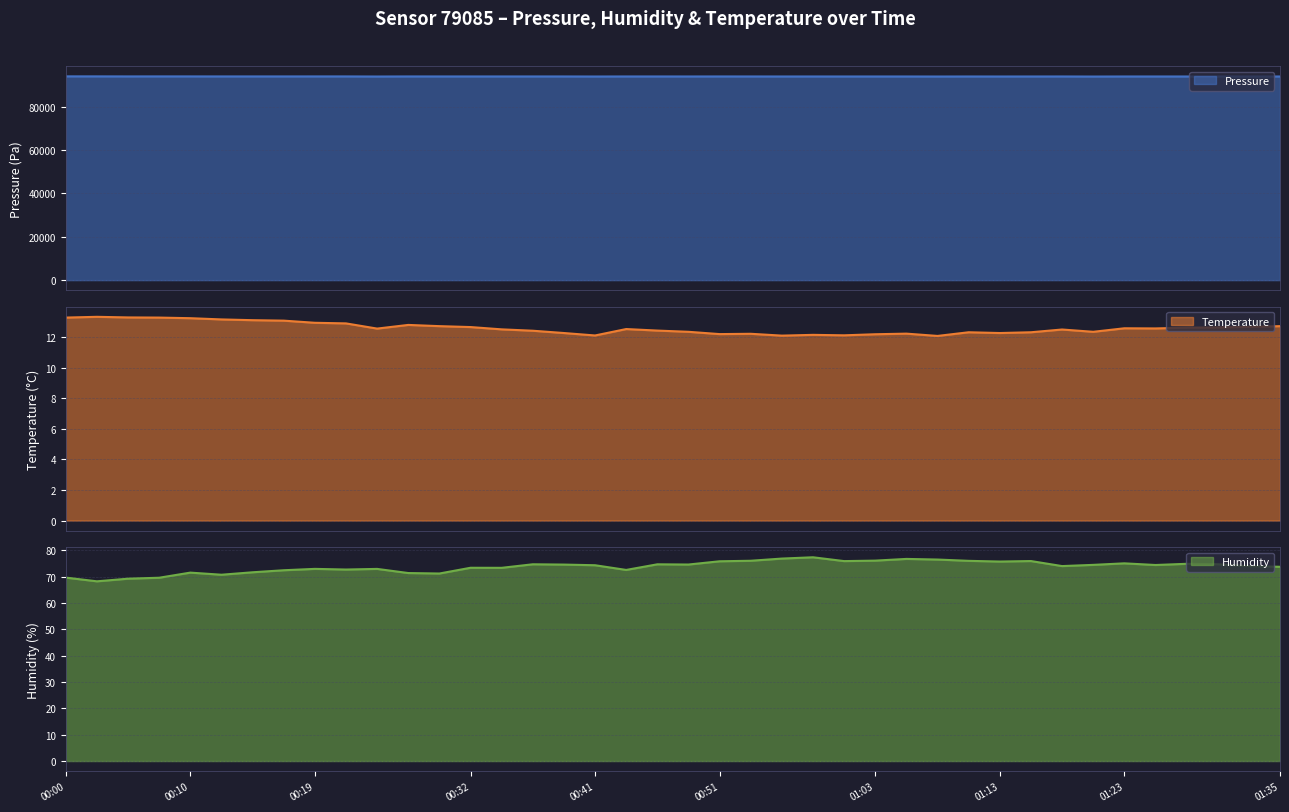

Which series has the largest total across all categories?

pressure